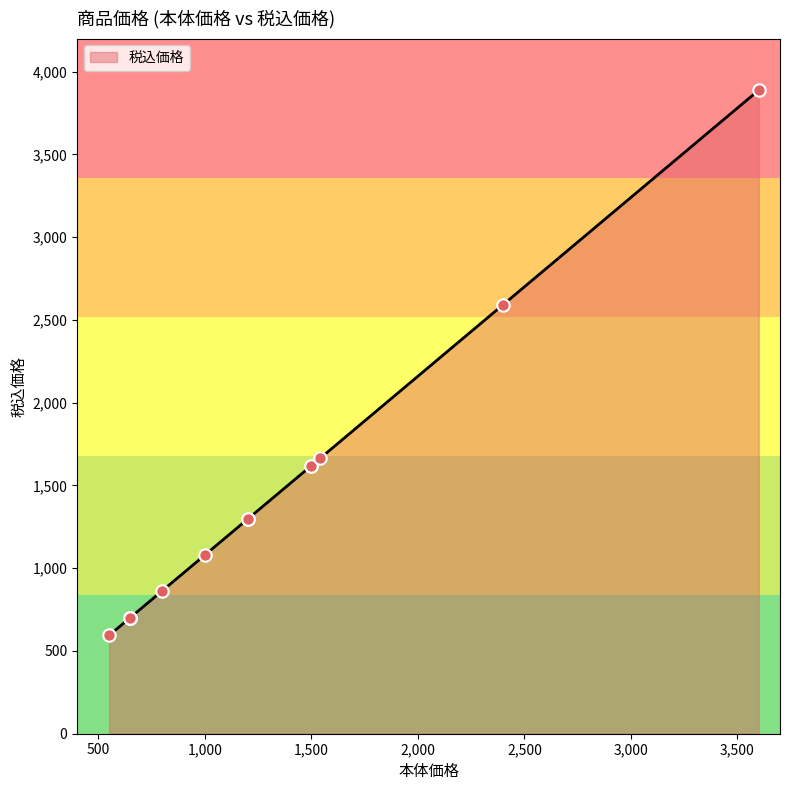

What is the change in value from カステラ青箱（ハーフ）S5 to 個装カステラ（OAM154）?

+1069